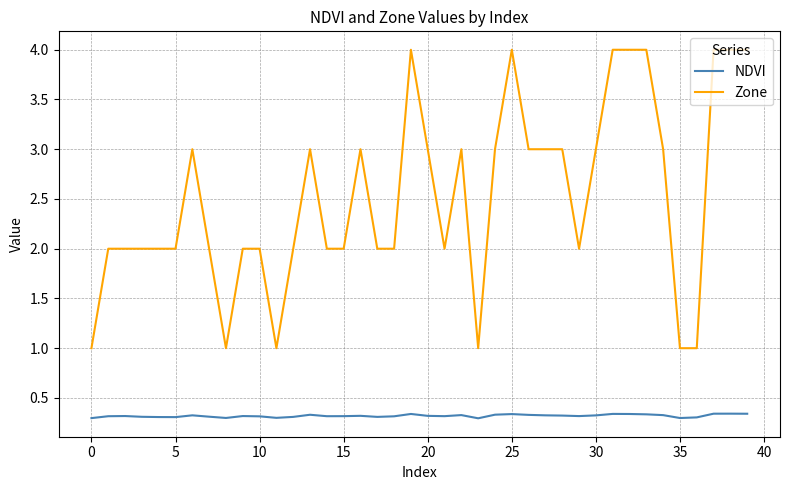

What is the difference between the second highest and minimum values in the Zone series?

3.0